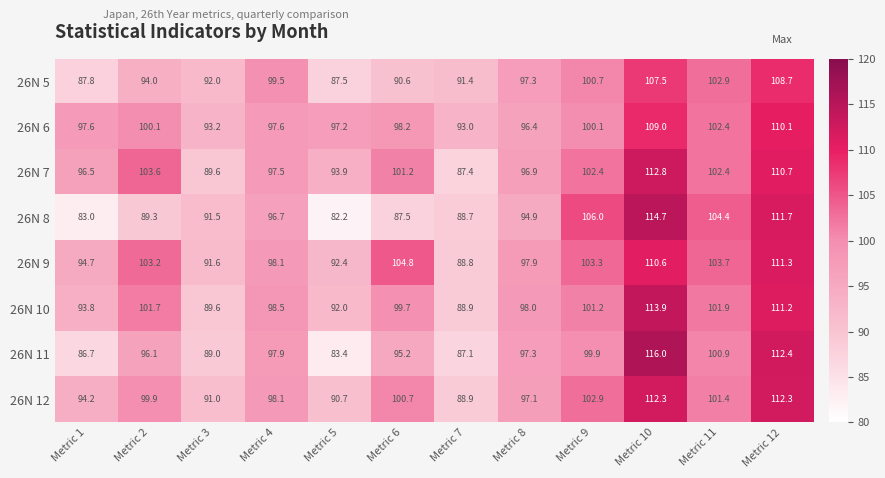

What is the difference between the highest and lowest values at Metric 3?

4.2